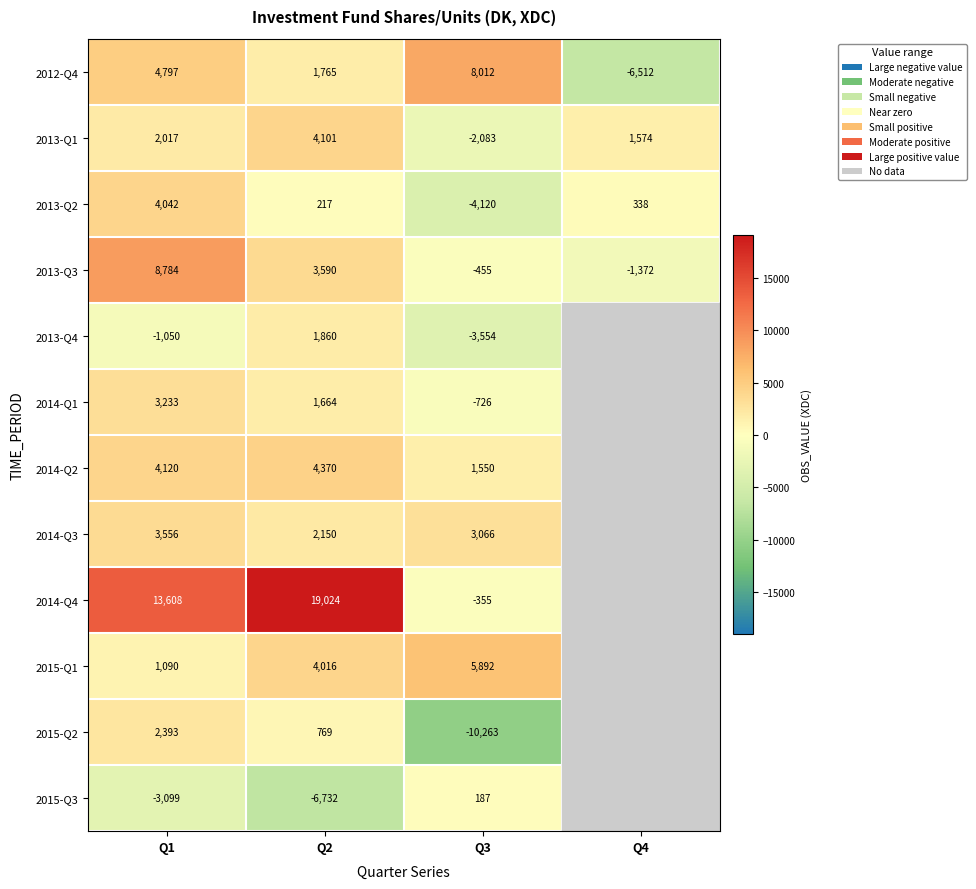

Between Q2 and Q1, which is larger?

Q1